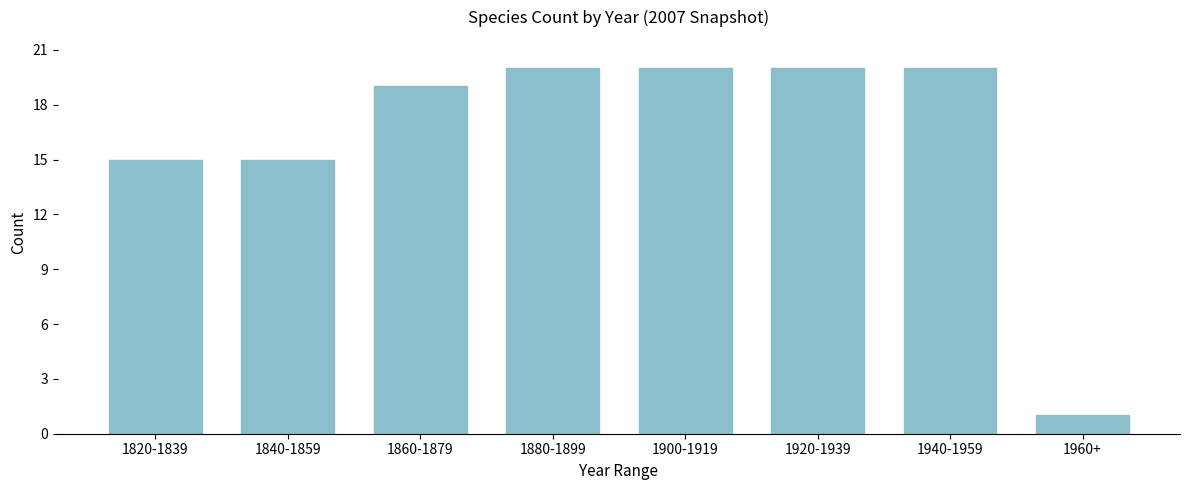

Reading right to left, what are all the values shown in this chart?

1960+=1	1940-1959=20	1920-1939=20	1900-1919=20	1880-1899=20	1860-1879=19	1840-1859=15	1820-1839=15